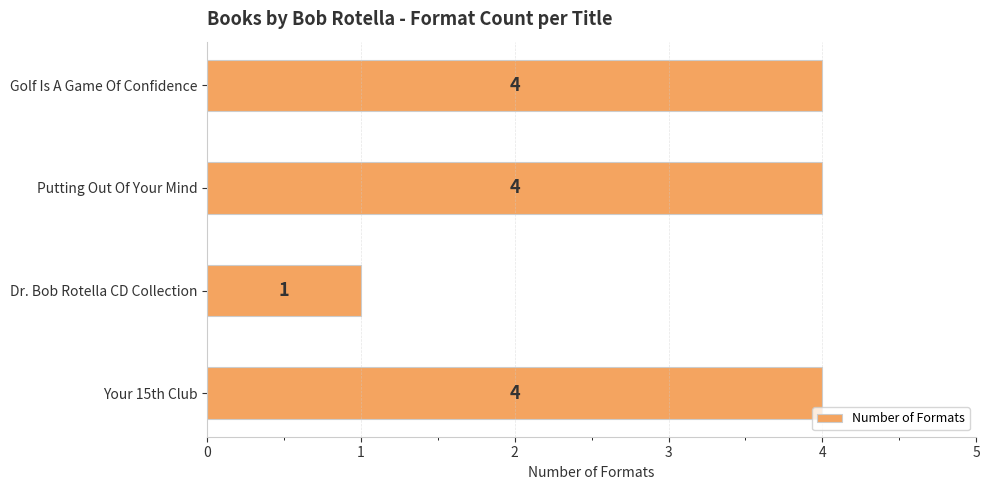

What is the ratio of the value at Putting Out Of Your Mind to the value at Dr. Bob Rotella CD Collection?

4.0